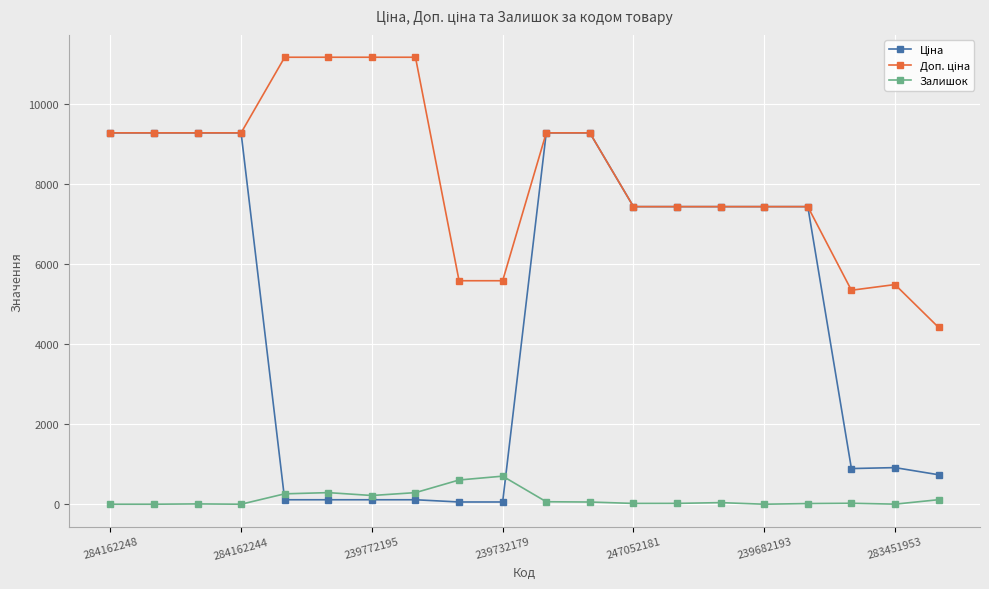

At how many categories does at least one series exceed 8686?

10